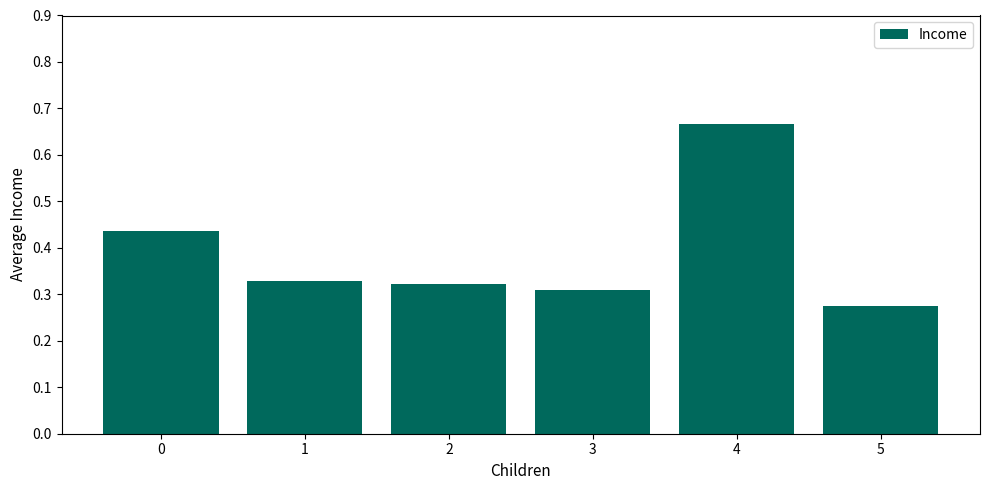

True or false: the data shows 0.6 at 0.

False